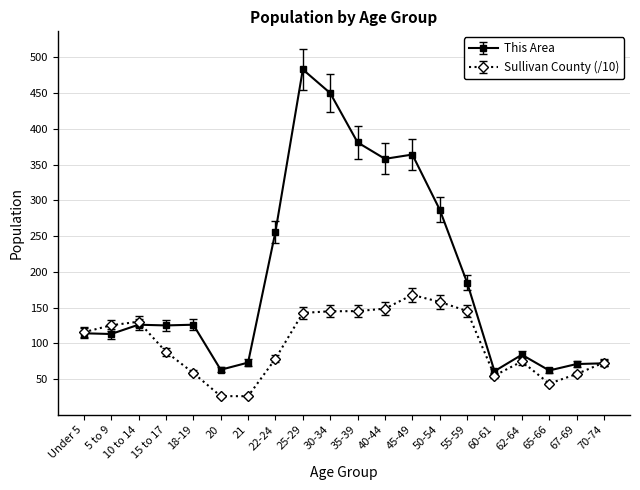

What is the difference between the highest and lowest values at 5 to 9?

12.2